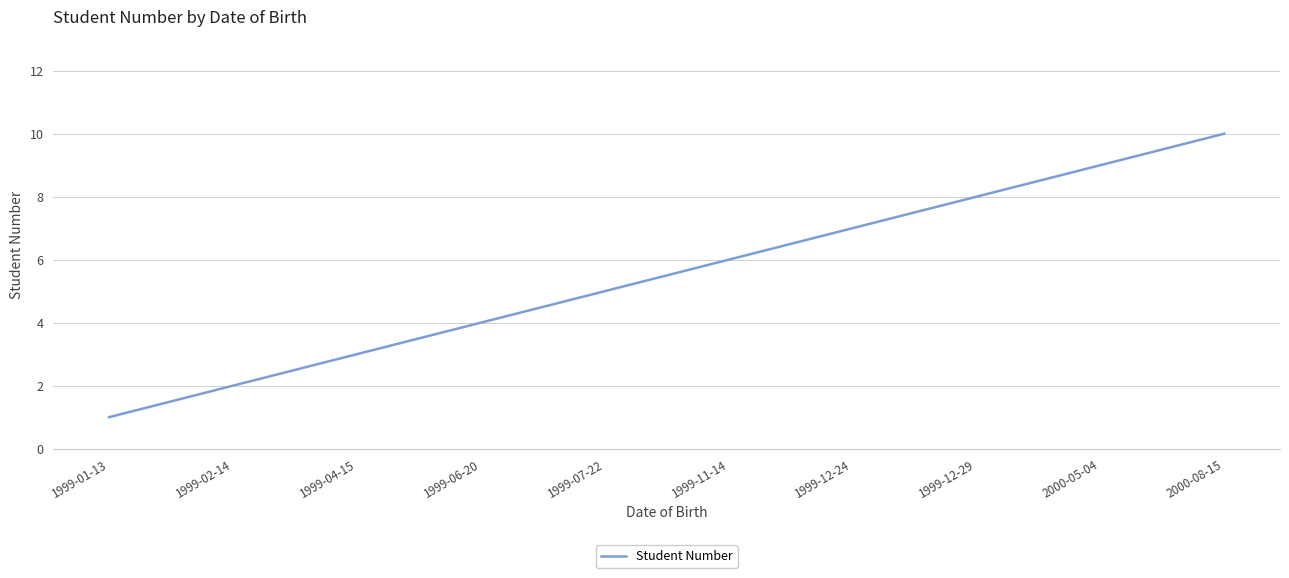

Reading left to right, transcribe all the data shown in this chart.

1999-01-13=1	1999-02-14=2	1999-04-15=3	1999-06-20=4	1999-07-22=5	1999-11-14=6	1999-12-24=7	1999-12-29=8	2000-05-04=9	2000-08-15=10